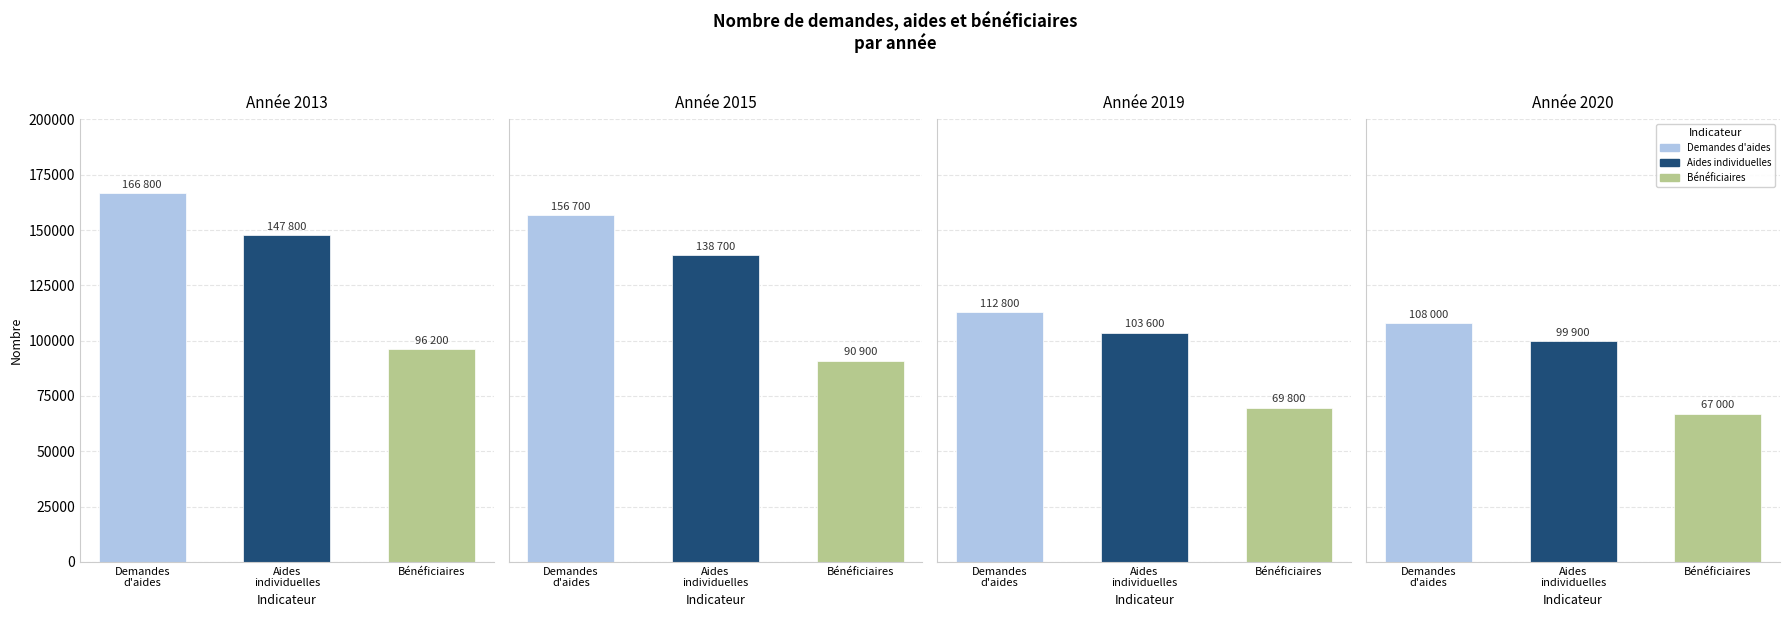

List the series in order of their overall mean, lowest first.

Nombre de bénéficiaires, Nombre d'aides individuelles attribuées, Nombre de demandes d'aides